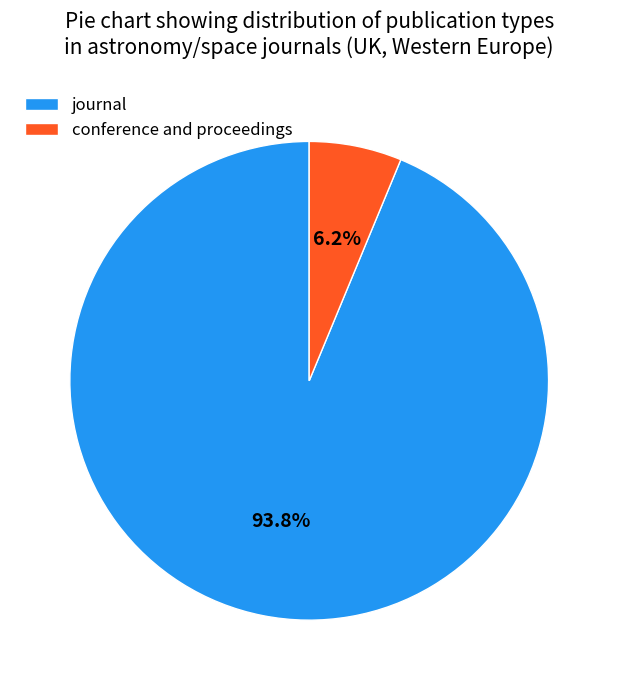

Which slice is the largest?

journal